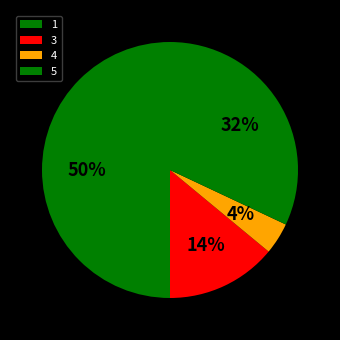

How many segments does this pie chart have?

4